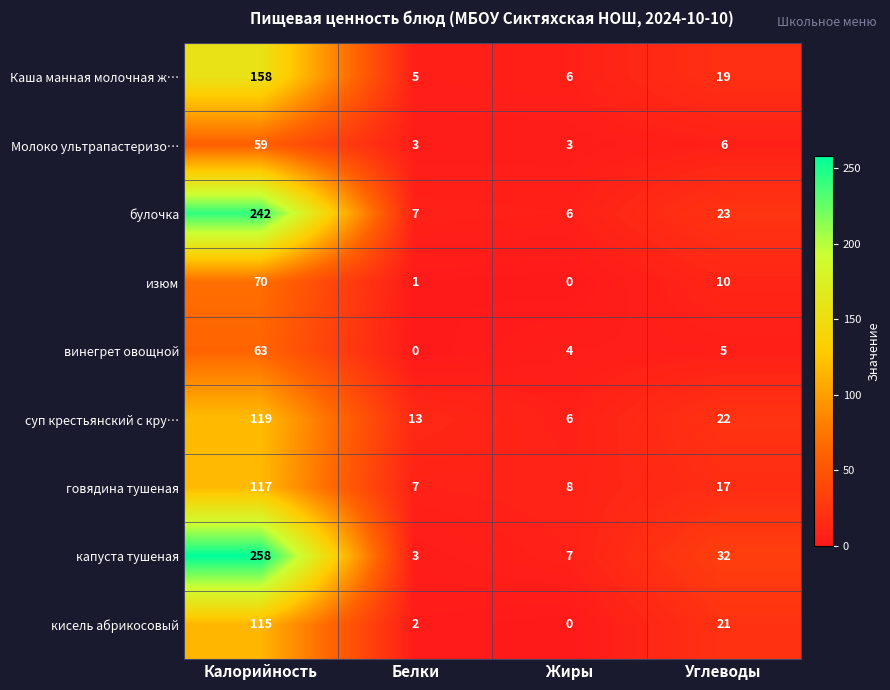

Which series has the widest spread of values?

капуста тушеная